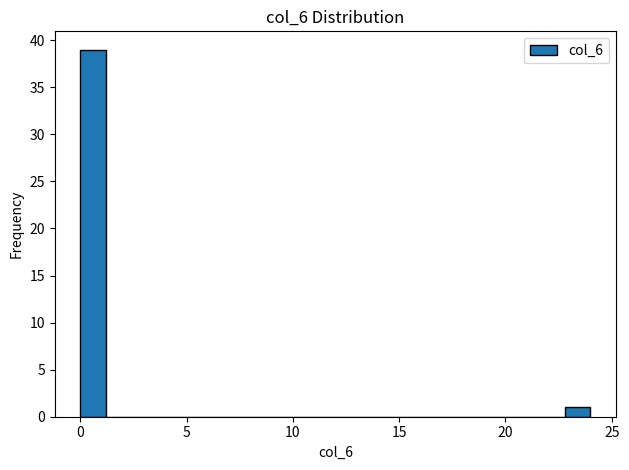

Read against the x-axis, roughly where is the centre of the tallest bar?

0.5